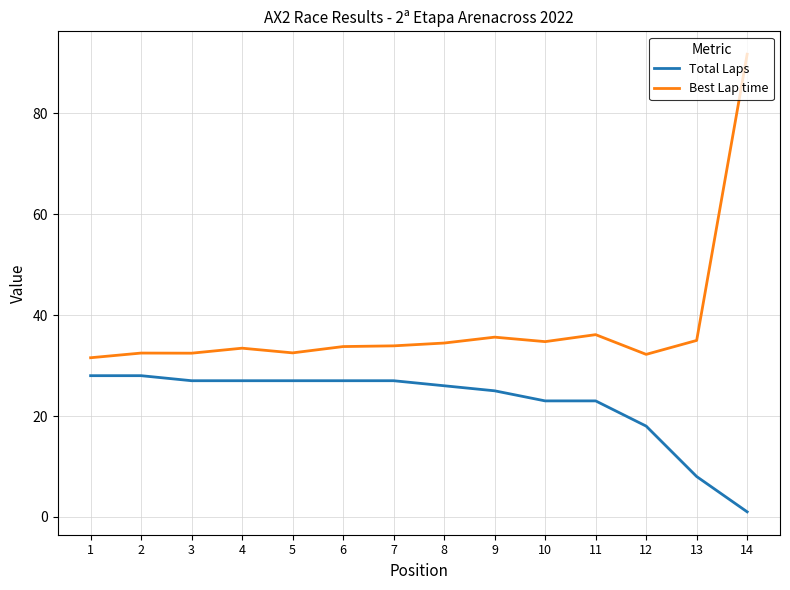

True or false: Best Lap time and Total Laps cross at least once.

False